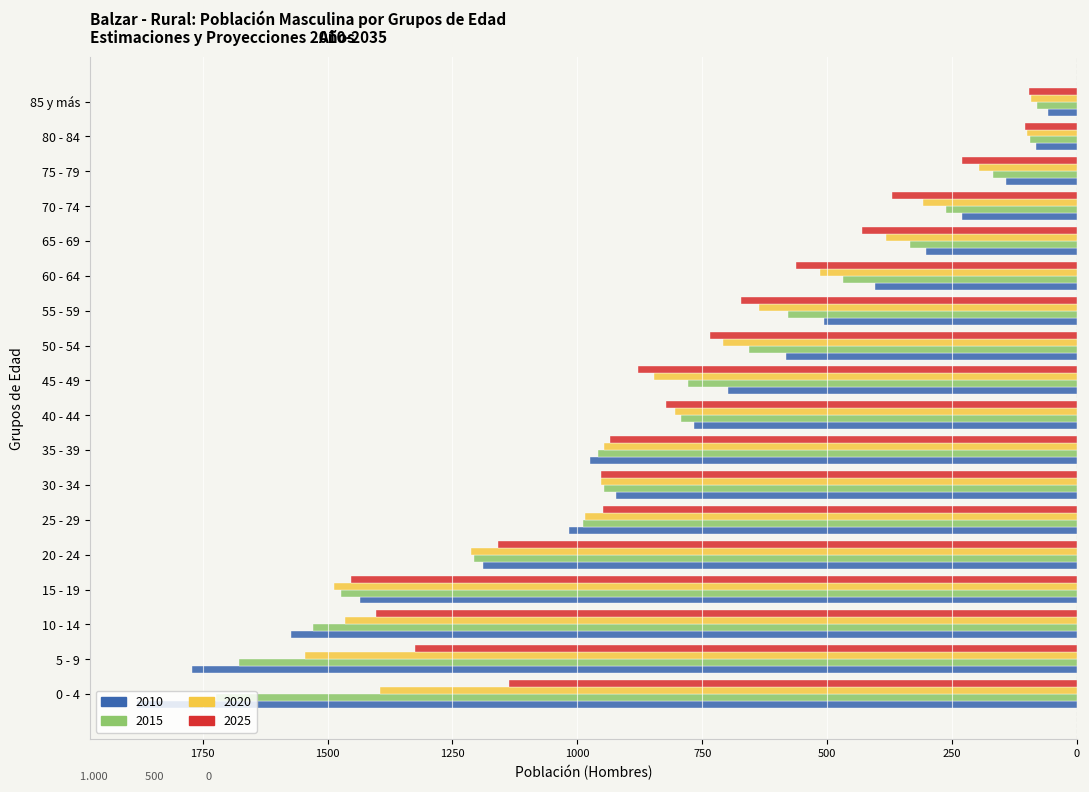

What are all the series names shown in the legend?

2010, 2015, 2020, 2025